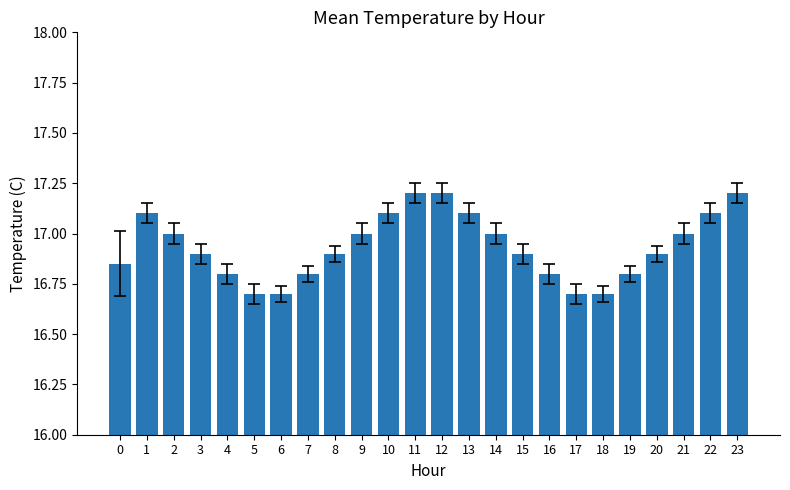

How many data points does each series have?

24